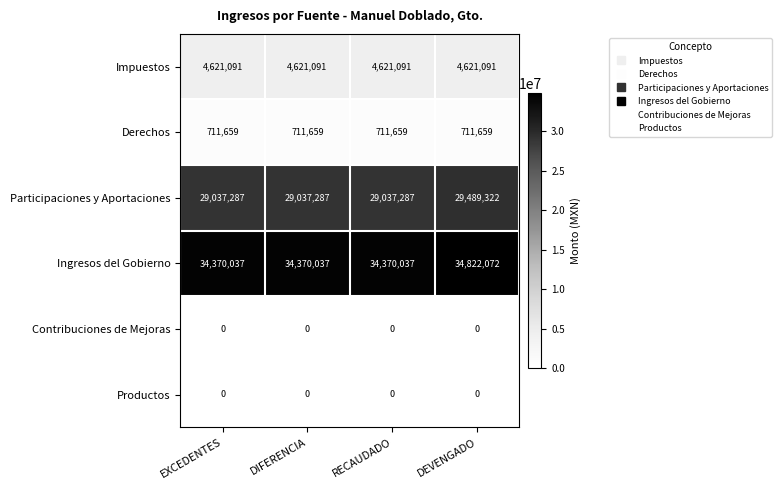

Reading right to left, list all the values displayed in this chart.

Impuestos: 4621091	4621091	4621091	4621091
Derechos: 711659	711659	711659	711659
Participaciones y Aportaciones: 29489322	29037287	29037287	29037287
Ingresos del Gobierno: 34822072	34370037	34370037	34370037
Contribuciones de Mejoras: 0	0	0	0
Productos: 0	0	0	0